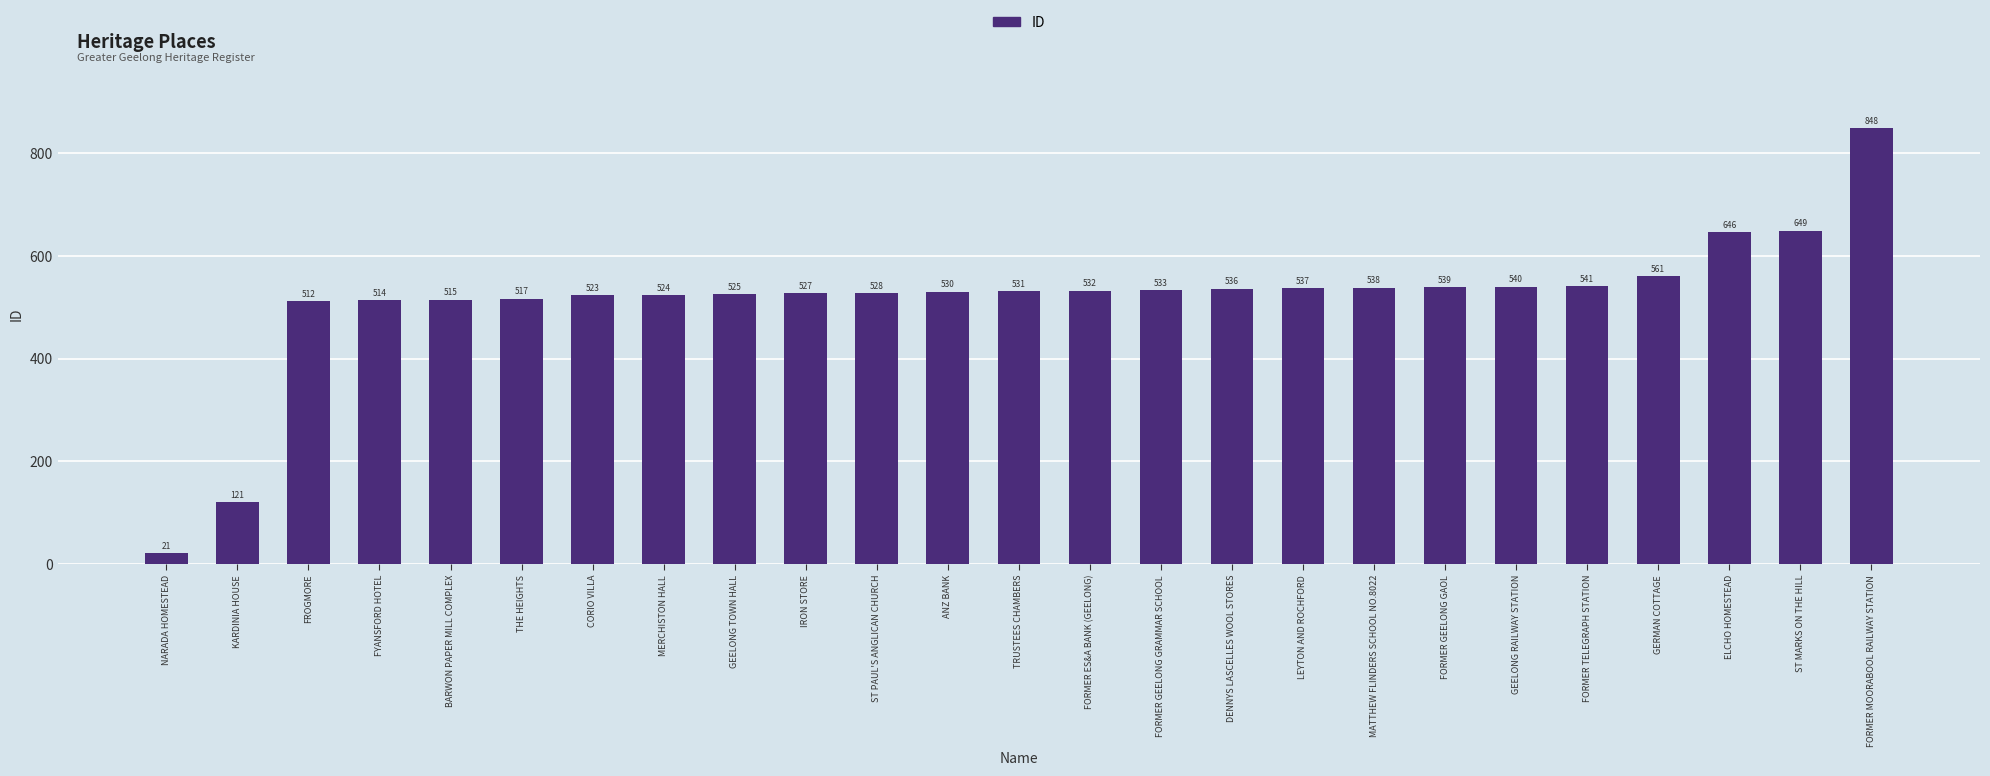

List the labels in order of value, smallest first.

NARADA HOMESTEAD, KARDINIA HOUSE, FROGMORE, FYANSFORD HOTEL, BARWON PAPER MILL COMPLEX, THE HEIGHTS, CORIO VILLA, MERCHISTON HALL, GEELONG TOWN HALL, IRON STORE, ST PAUL'S ANGLICAN CHURCH, ANZ BANK, TRUSTEES CHAMBERS, FORMER ES&A BANK (GEELONG), FORMER GEELONG GRAMMAR SCHOOL, DENNYS LASCELLES WOOL STORES, LEYTON AND ROCHFORD, MATTHEW FLINDERS SCHOOL NO.8022, FORMER GEELONG GAOL, GEELONG RAILWAY STATION, FORMER TELEGRAPH STATION, GERMAN COTTAGE, ELCHO HOMESTEAD, ST MARKS ON THE HILL, FORMER MOORABOOL RAILWAY STATION